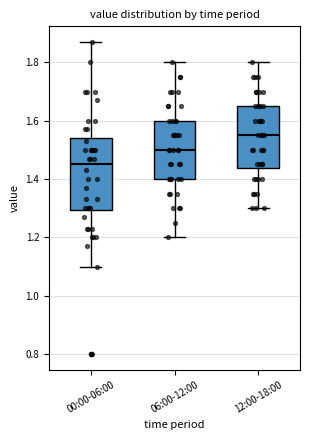

Comparing the boxes themselves (not the whiskers), which one is the tallest?

00:00-06:00